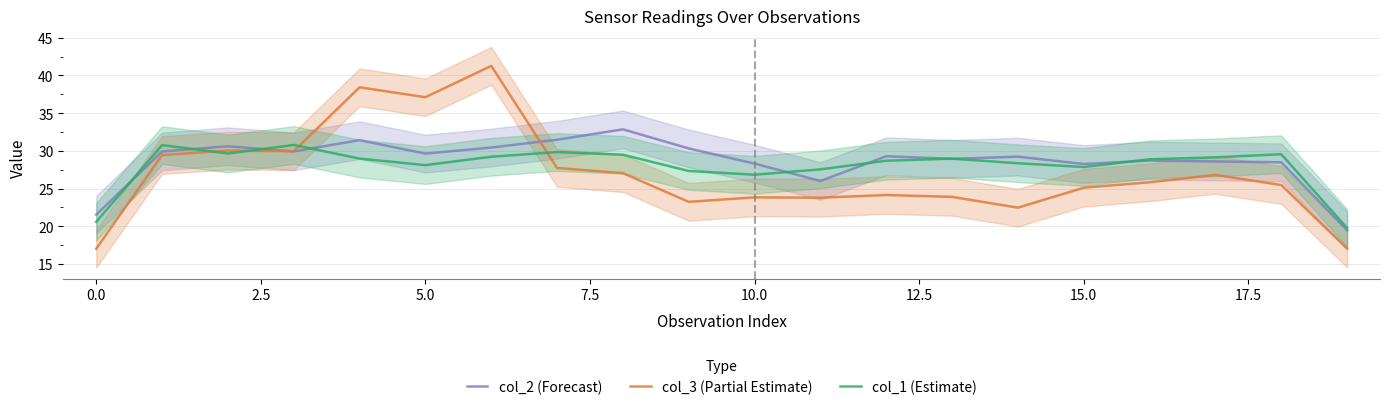

Is the value of col_1 (Estimate) at 18 greater than the value of col_2 (Forecast) at 18?

Yes